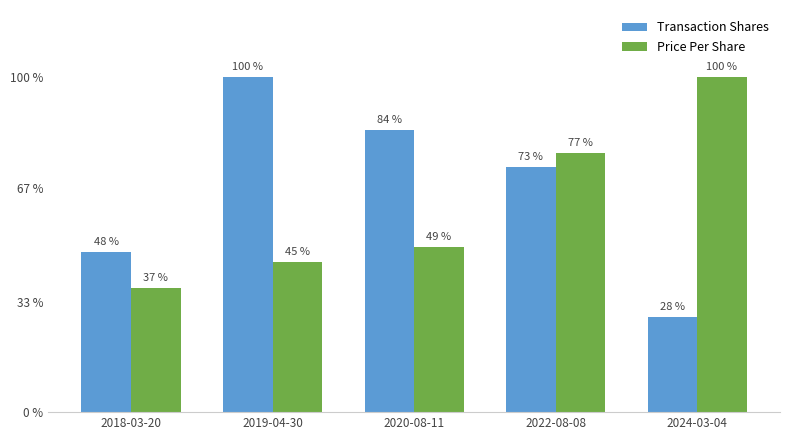

How many series are shown in this chart?

2